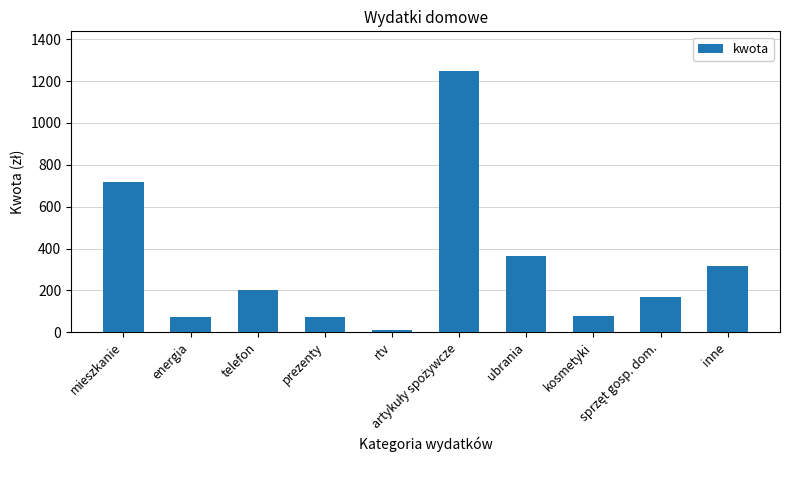

What is the greatest value displayed?

1250.0